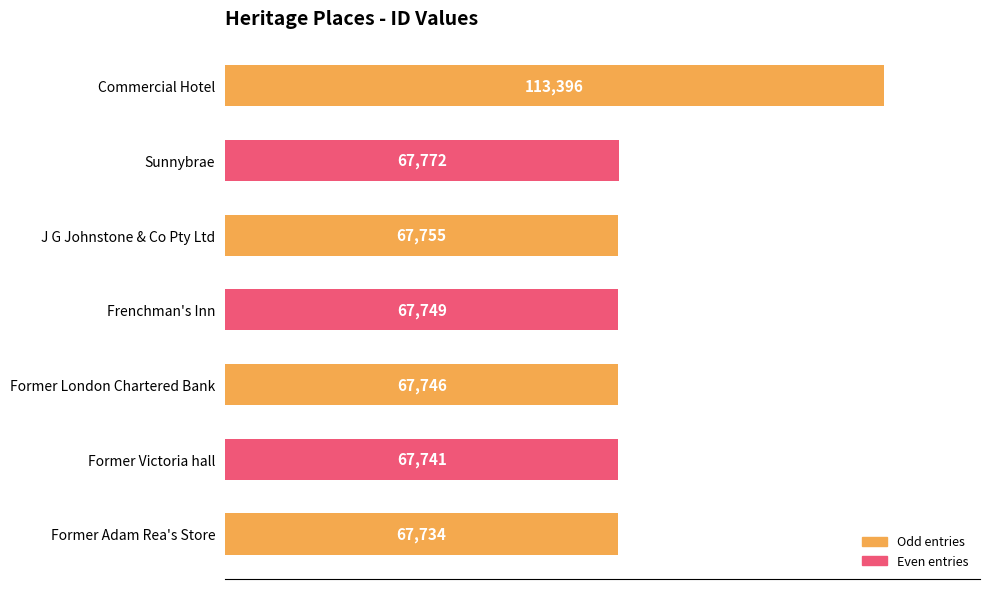

Read the value at Sunnybrae.

67772